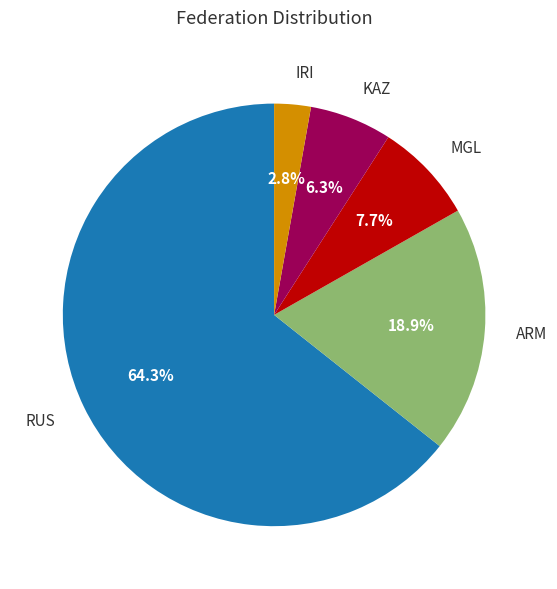

Which slice is the smallest?

IRI